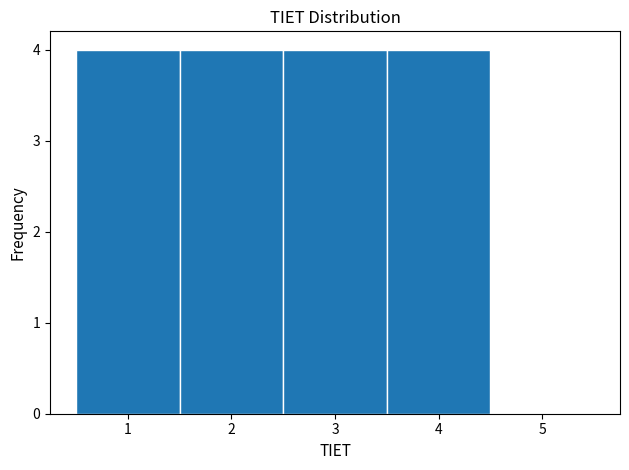

Reading left to right, list every bar in this chart as the range it spans on the x-axis followed by its height. The values are not printed on the chart, so give them approximately, as read against the axis.

0.5 to 1.5: 4
1.5 to 2.5: 4
2.5 to 3.5: 4
3.5 to 4.5: 4
4.5 to 5.5: 0